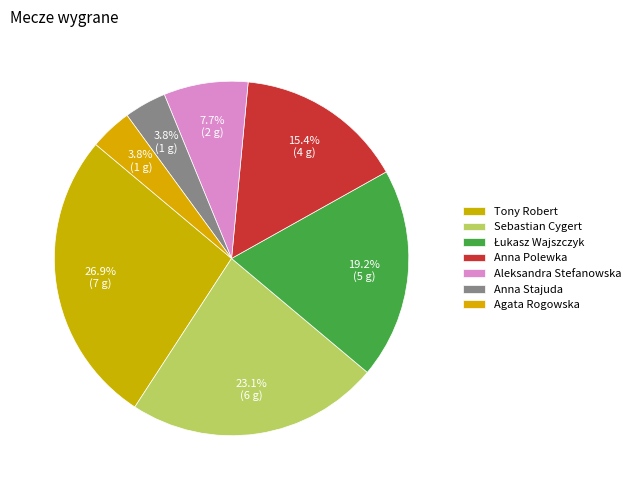

Is there any slice that represents more than half of the pie?

No